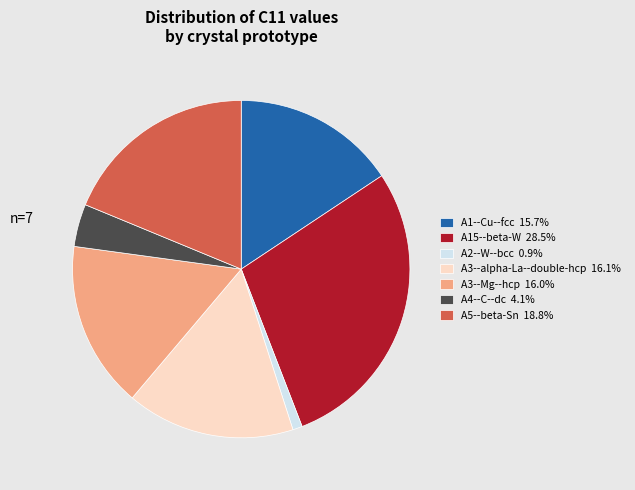

Do A3--alpha-La--double-hcp 16.1% and A4--C--dc 4.1% together represent more than half of the pie?

No